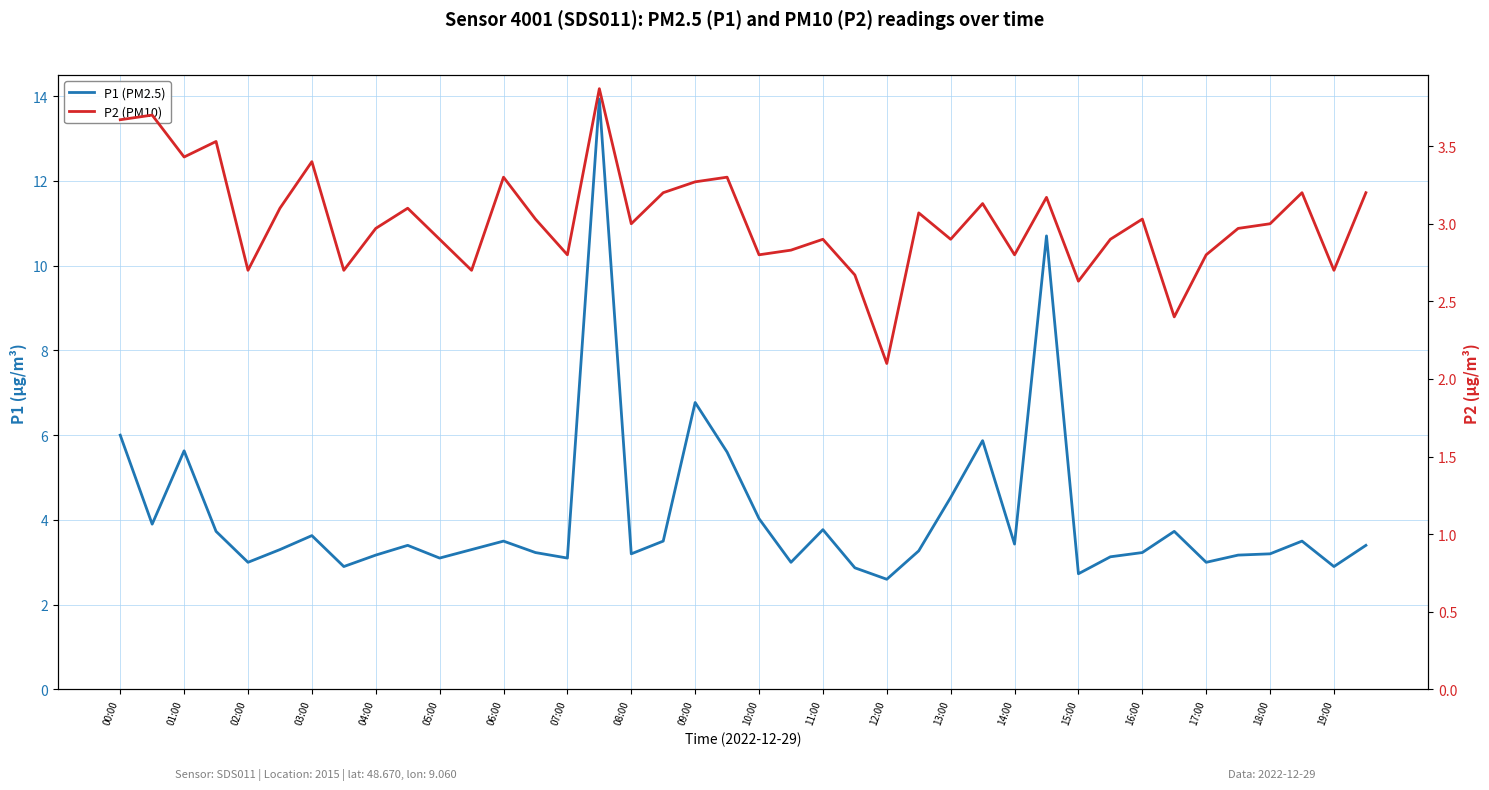

Where does the P1 (PM2.5) series first go above 3?

00:00